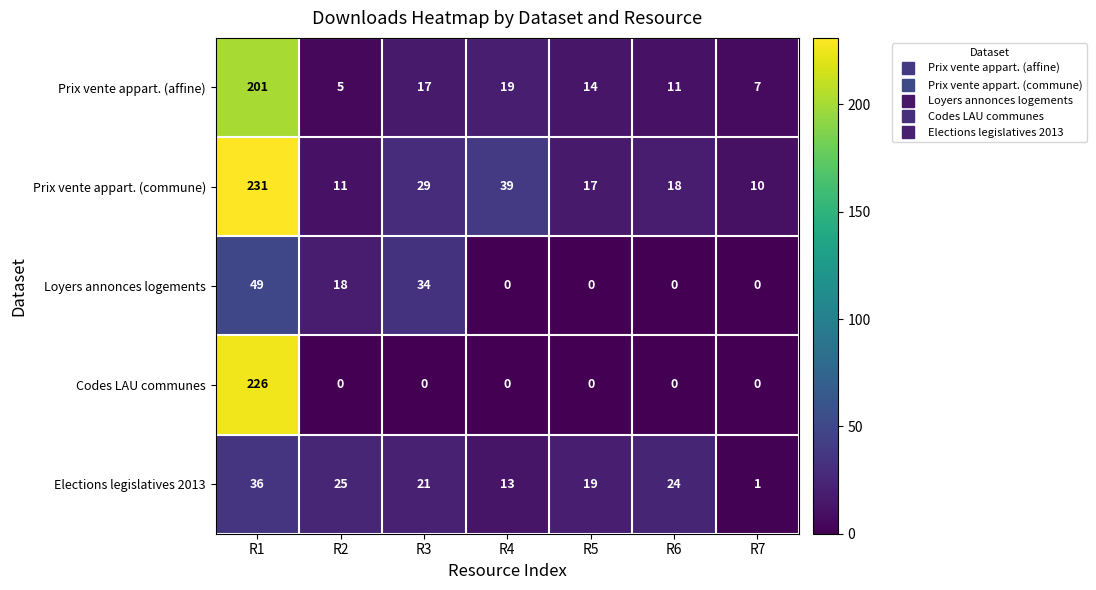

At which label does Elections legislatives 2013 first exceed 21?

R1